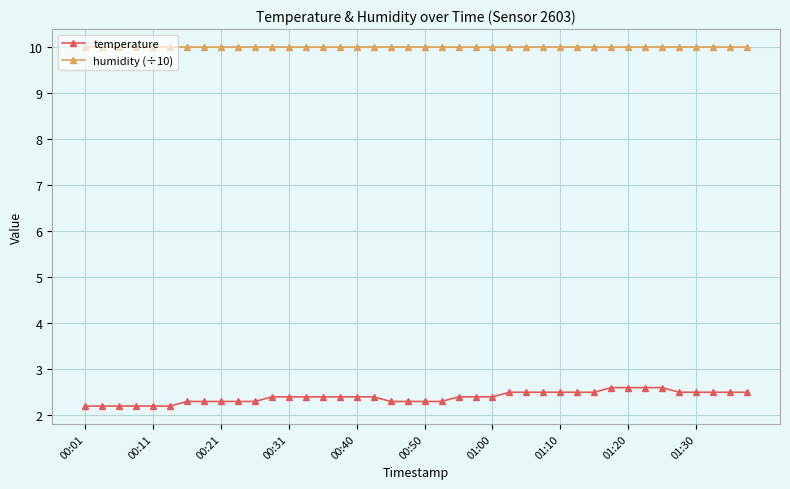

What is the difference between the maximum and minimum values in the temperature series?

0.4